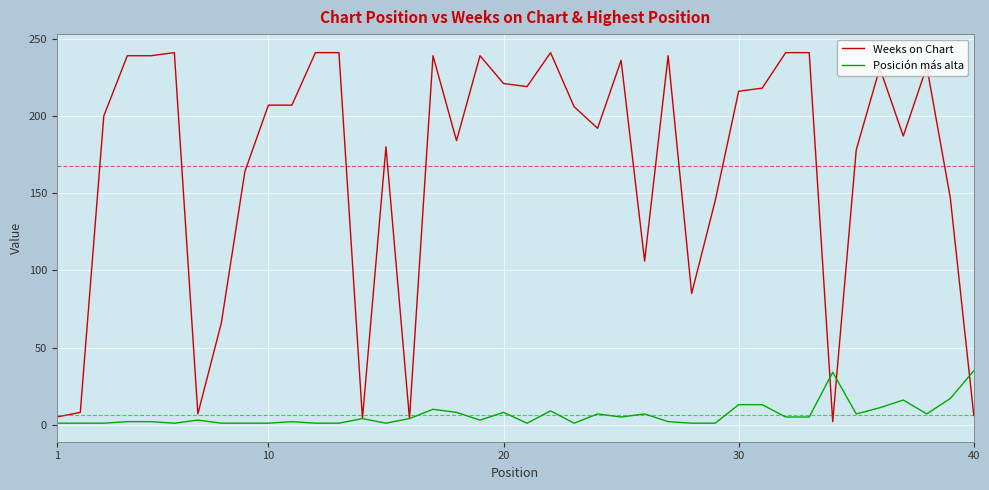

Rank the series by their average value, from lowest to highest.

Posición más alta, Weeks on Chart